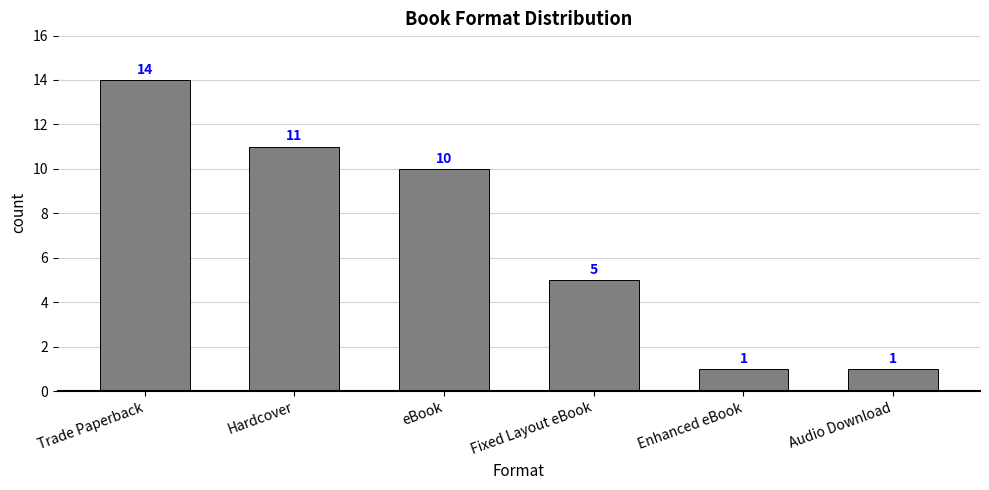

The chart shows a value of 14 at Trade Paperback. True or false?

True